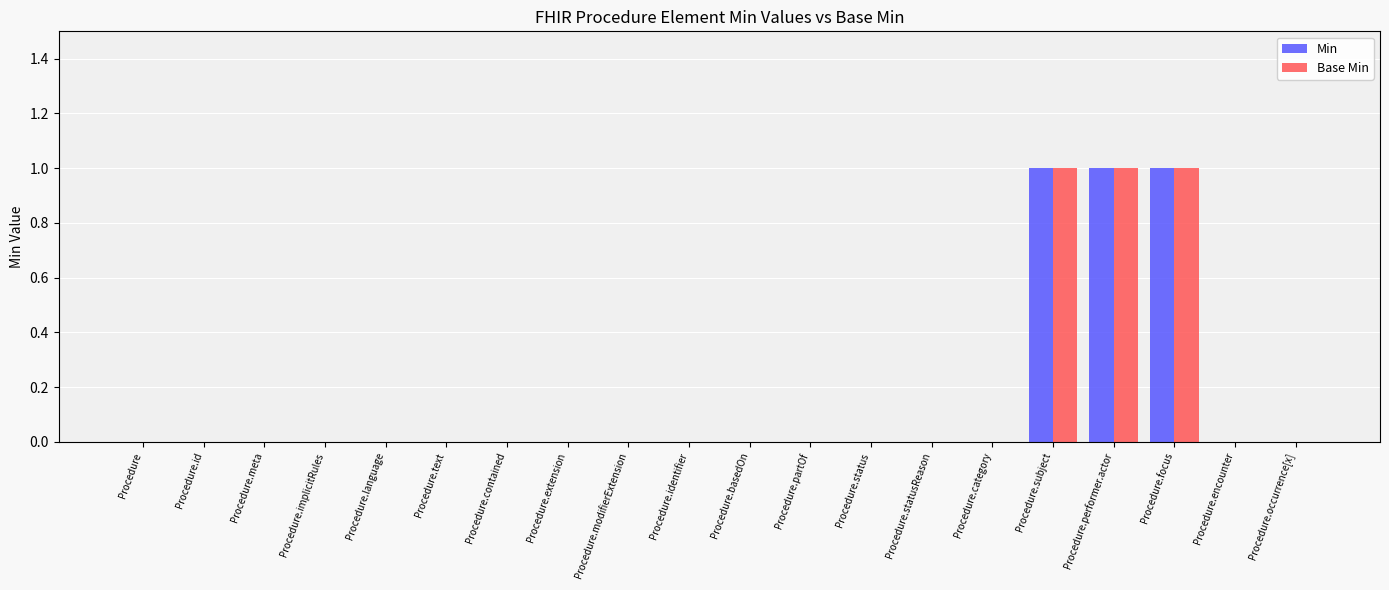

What is the sum of all Min values?

3